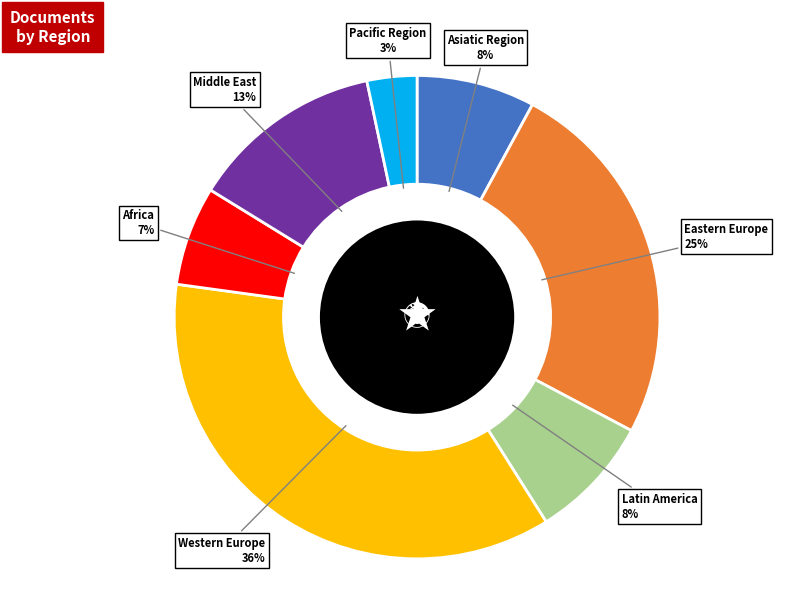

To the nearest percent, what is the average slice percentage?

14%